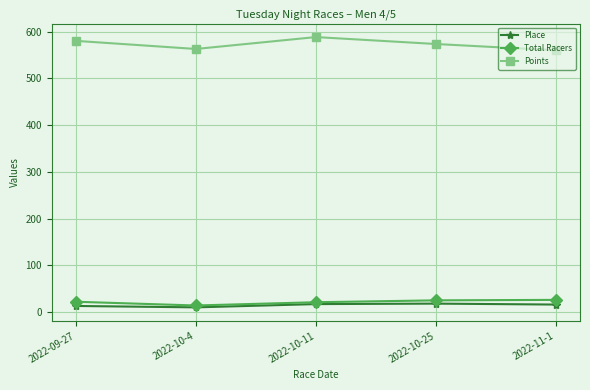

What is the minimum value for Total Racers?

14.0